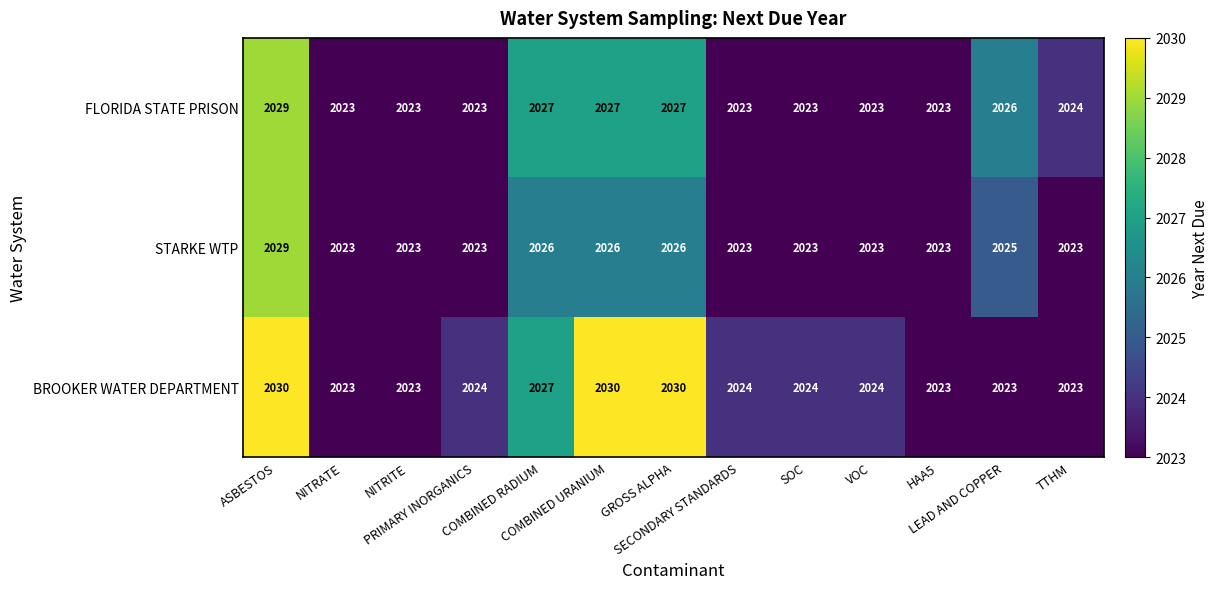

What is the highest value of the FLORIDA STATE PRISON series?

2029